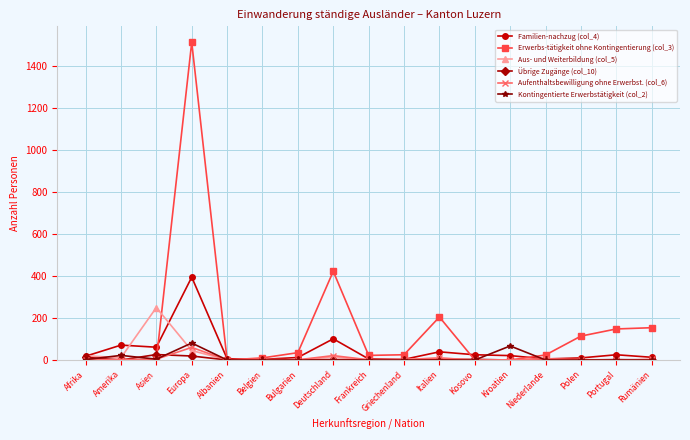

What is the difference between the maximum and minimum values in the Kontingentierte Erwerbstätigkeit (col_2) series?

81